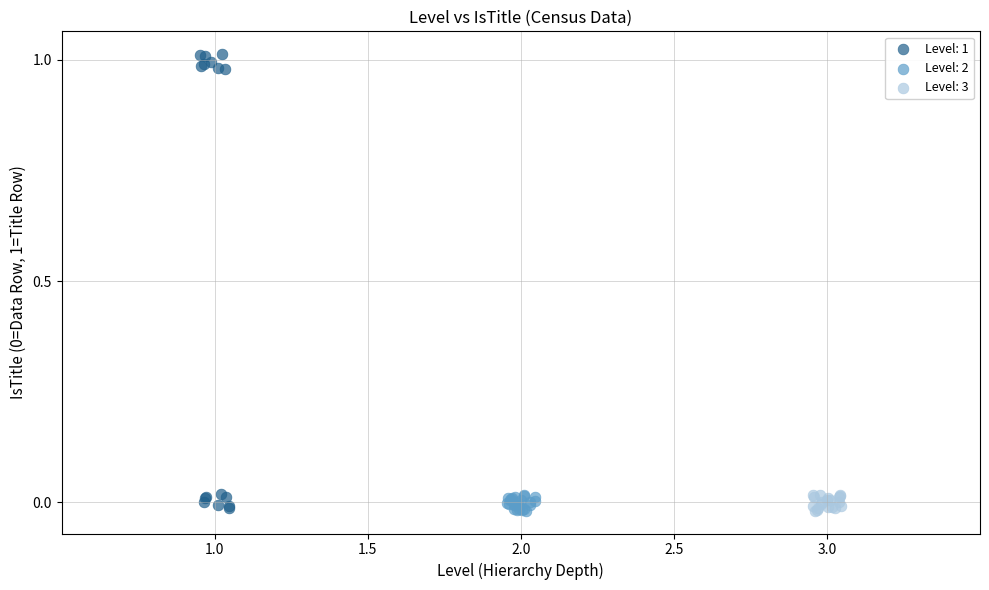

Which series contains the highest Y value?

Level: 1